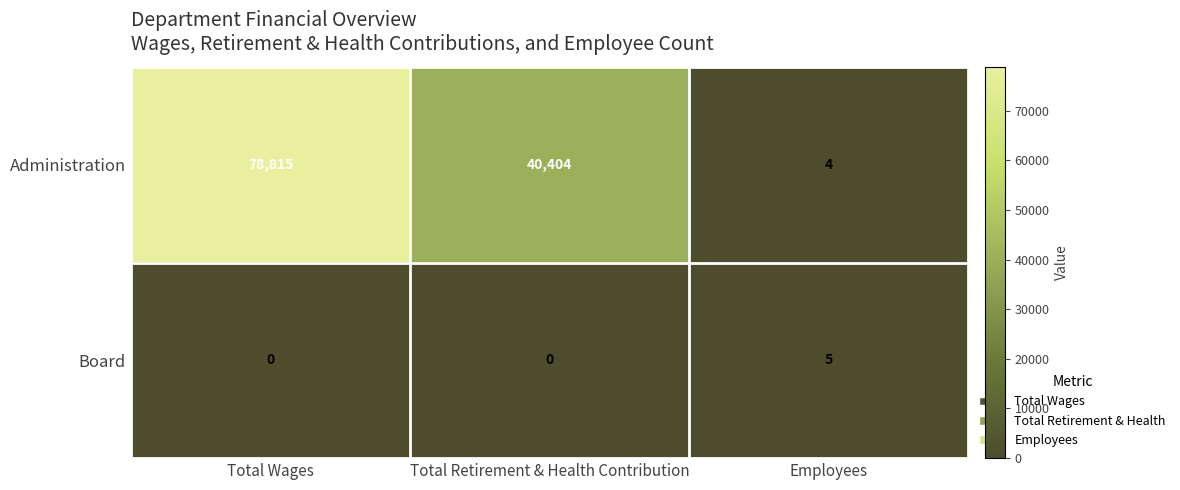

Reading left to right, extract all data points from this chart.

Administration: 78815	40404	4
Board: 0	0	5